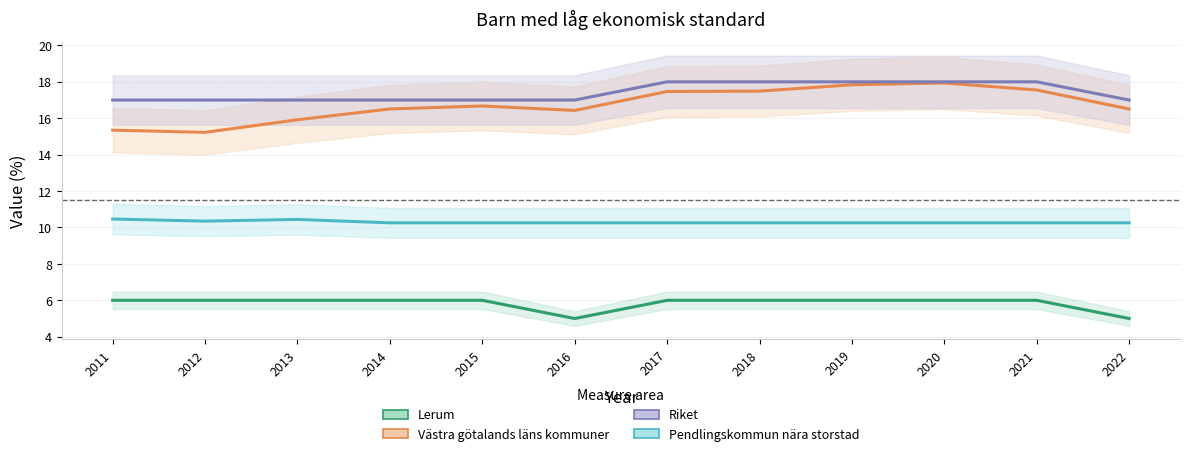

Which series changed the most between 2019 and 2021?

Västra götalands läns kommuner